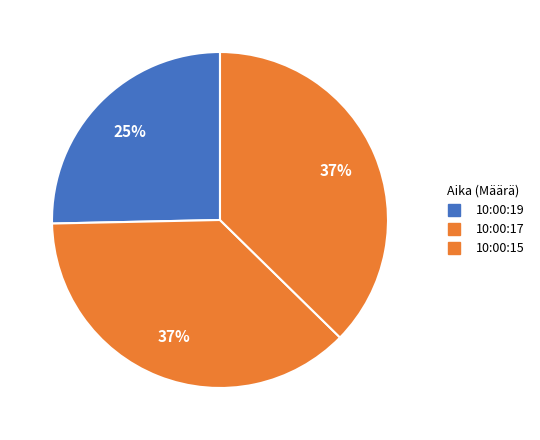

How many slices are in this pie chart?

3